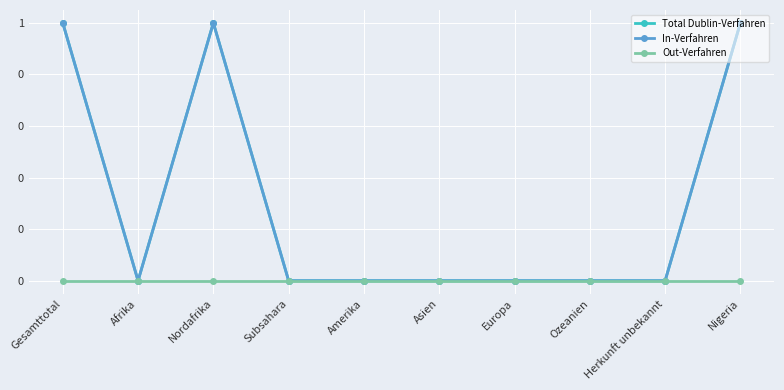

At which category is the sum across all series the highest?

Gesamttotal